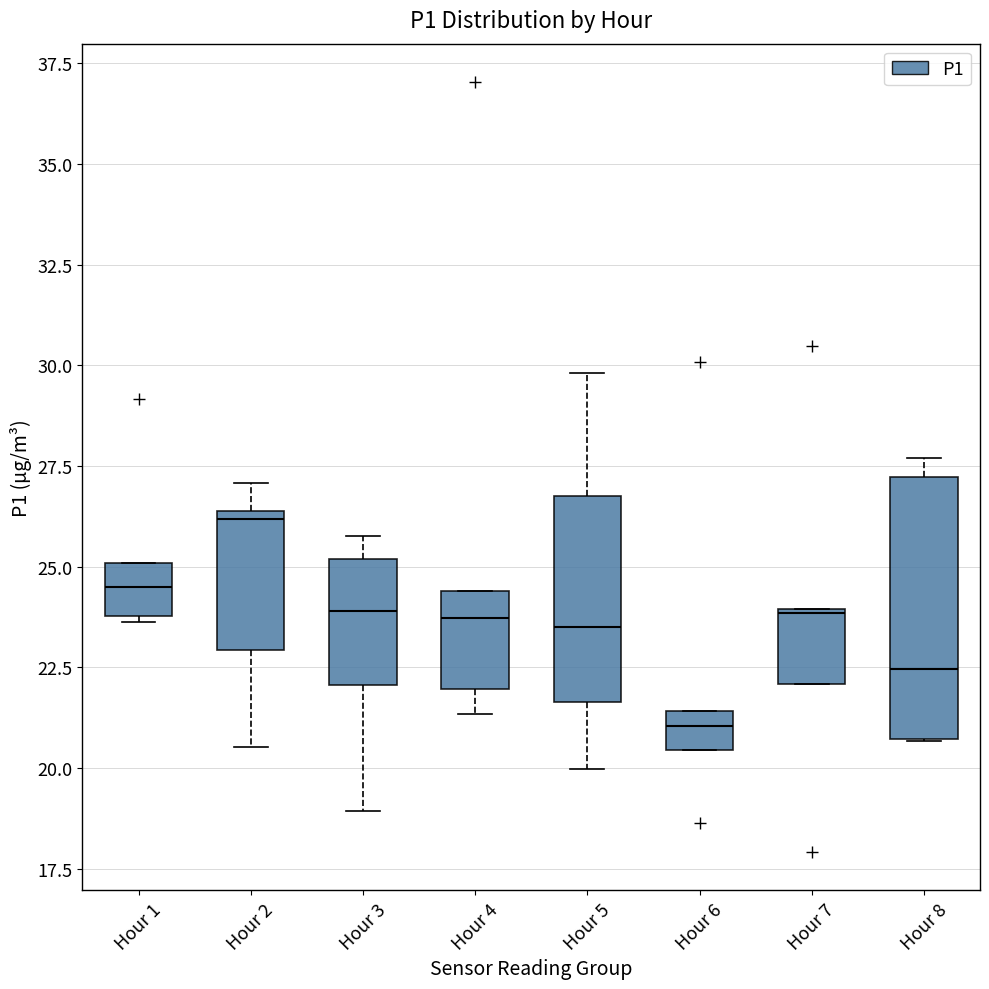

Reading left to right, transcribe this box plot: for each box, give where its median line is, the range the box spans, and where its two whiskers end, as read against the y-axis. The values are not printed on the chart, so give them approximately, as read against the axis.

Hour 1: median 24.5, box 24.0 to 25.0, whiskers 23.5 to 25.0
Hour 2: median 26.0, box 23.0 to 26.5, whiskers 20.5 to 27.0
Hour 3: median 24.0, box 22.0 to 25.0, whiskers 19.0 to 26.0
Hour 4: median 23.5, box 22.0 to 24.5, whiskers 21.5 to 24.5
Hour 5: median 23.5, box 21.5 to 27.0, whiskers 20.0 to 30.0
Hour 6: median 21.0, box 20.5 to 21.5, whiskers 20.5 to 21.5
Hour 7: median 24.0, box 22.0 to 24.0, whiskers 22.0 to 24.0
Hour 8: median 22.5, box 20.5 to 27.0, whiskers 20.5 to 27.5